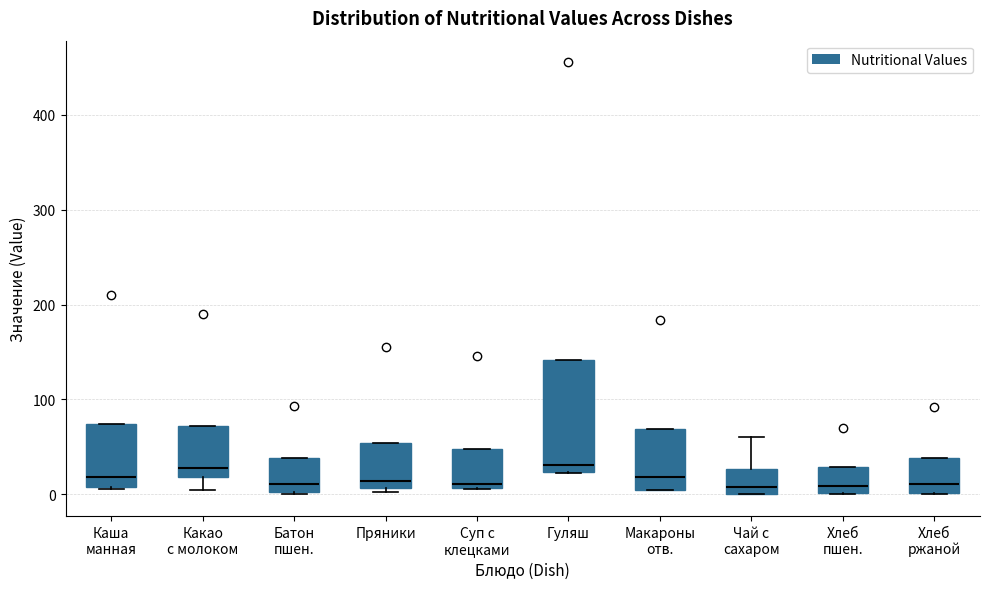

Reading left to right, read every box against the y-axis: the position of its median line, the range the box covers, and the ends of its whiskers. The values are not printed on the chart, so give them approximately, as read against the axis.

Каша манная: median 20, box 10 to 70, whiskers 10 to 70
Какао с молоком: median 30, box 20 to 70, whiskers 10 to 70
Батон пшен.: median 10, box 0 to 40, whiskers 0 to 40
Пряники: median 10 (just above the box's lower edge), box 10 to 50, whiskers 0 to 50
Суп с клецками: median 10 (just above the box's lower edge), box 10 to 50, whiskers 10 to 50
Гуляш: median 30, box 20 to 140, whiskers 20 to 140
Макароны отв.: median 20, box 0 to 70, whiskers 0 to 70
Чай с сахаром: median 10, box 0 to 30, whiskers 0 to 60
Хлеб пшен.: median 10, box 0 to 30, whiskers 0 to 30
Хлеб ржаной: median 10, box 0 to 40, whiskers 0 to 40